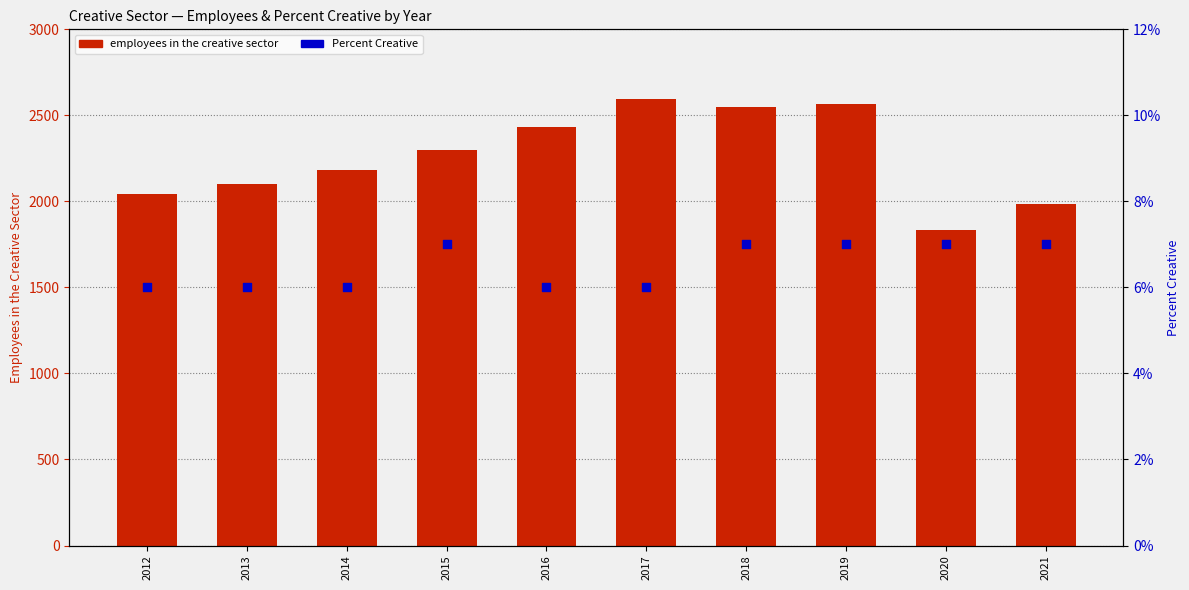

What are all the series names shown in the legend?

employees in the creative sector, Percent Creative